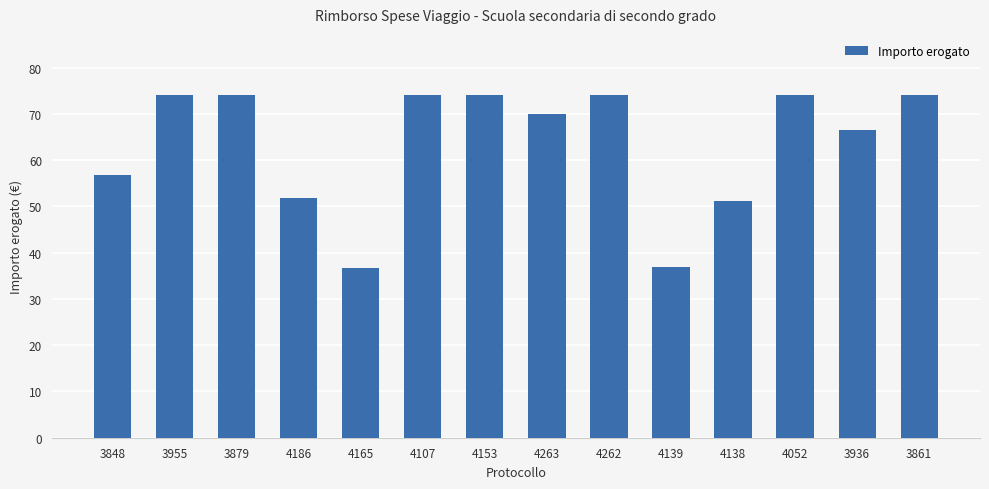

True or false: the data shows 74.0 at 4153.

True